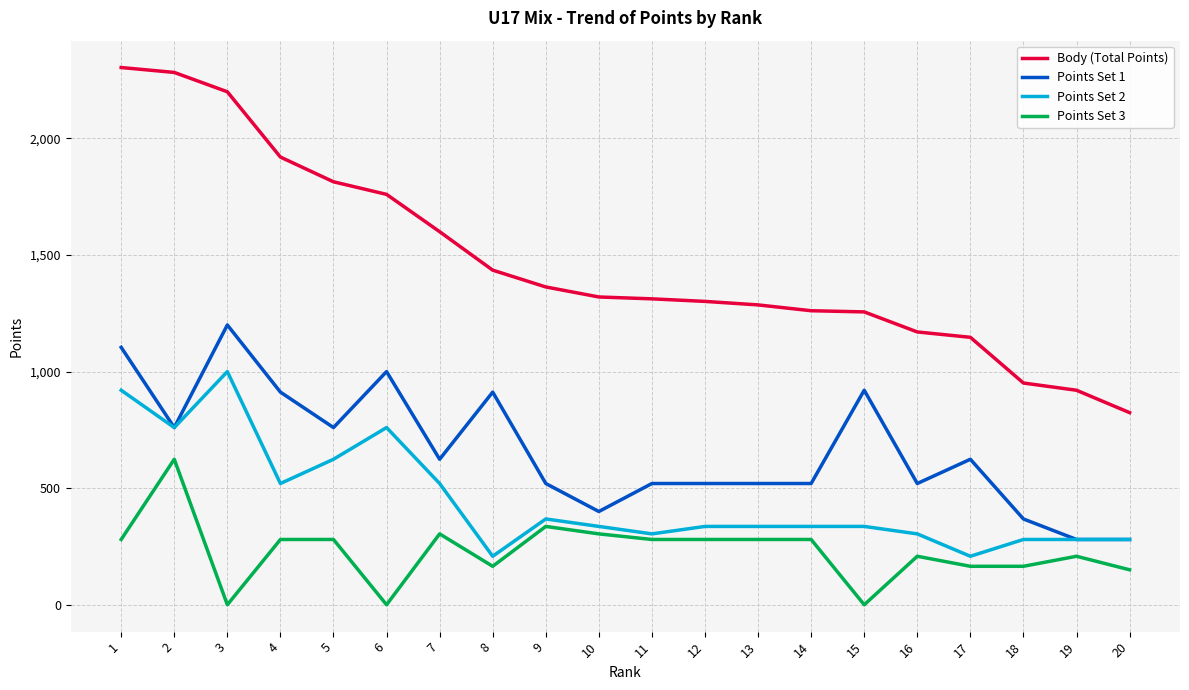

Rank the series by their maximum value, from highest to lowest.

Body (Total Points), Points Set 1, Points Set 2, Points Set 3